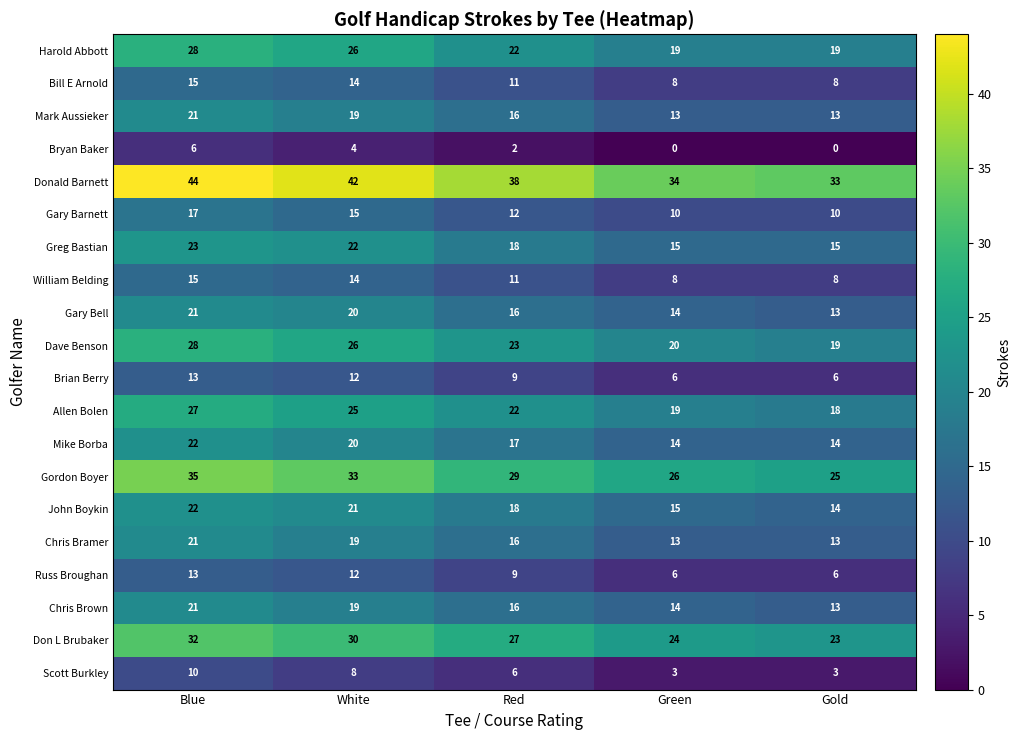

At which label is Harold Abbott closest to 23?

Red